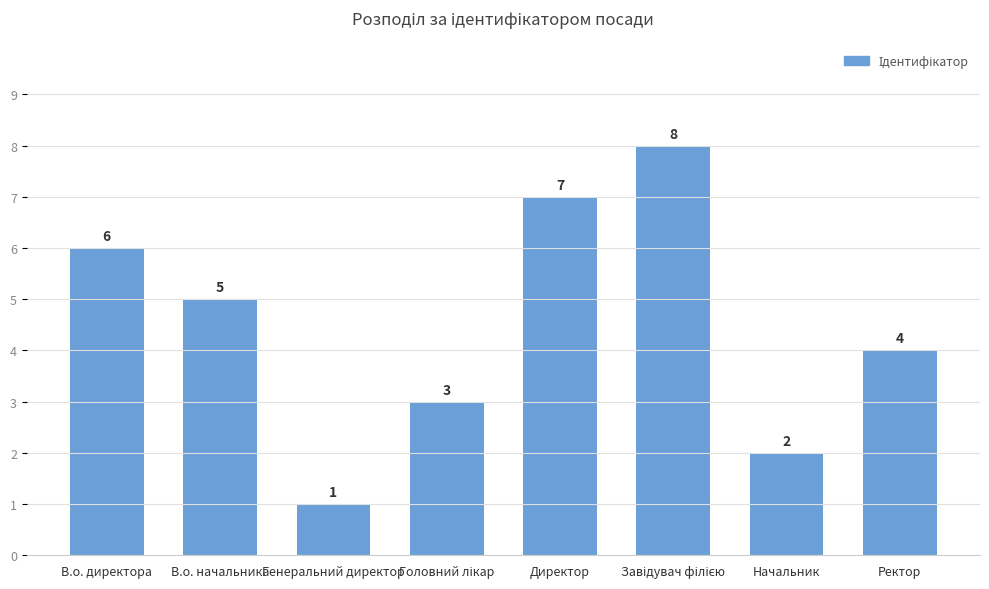

True or false: the data shows 3 at Директор.

False